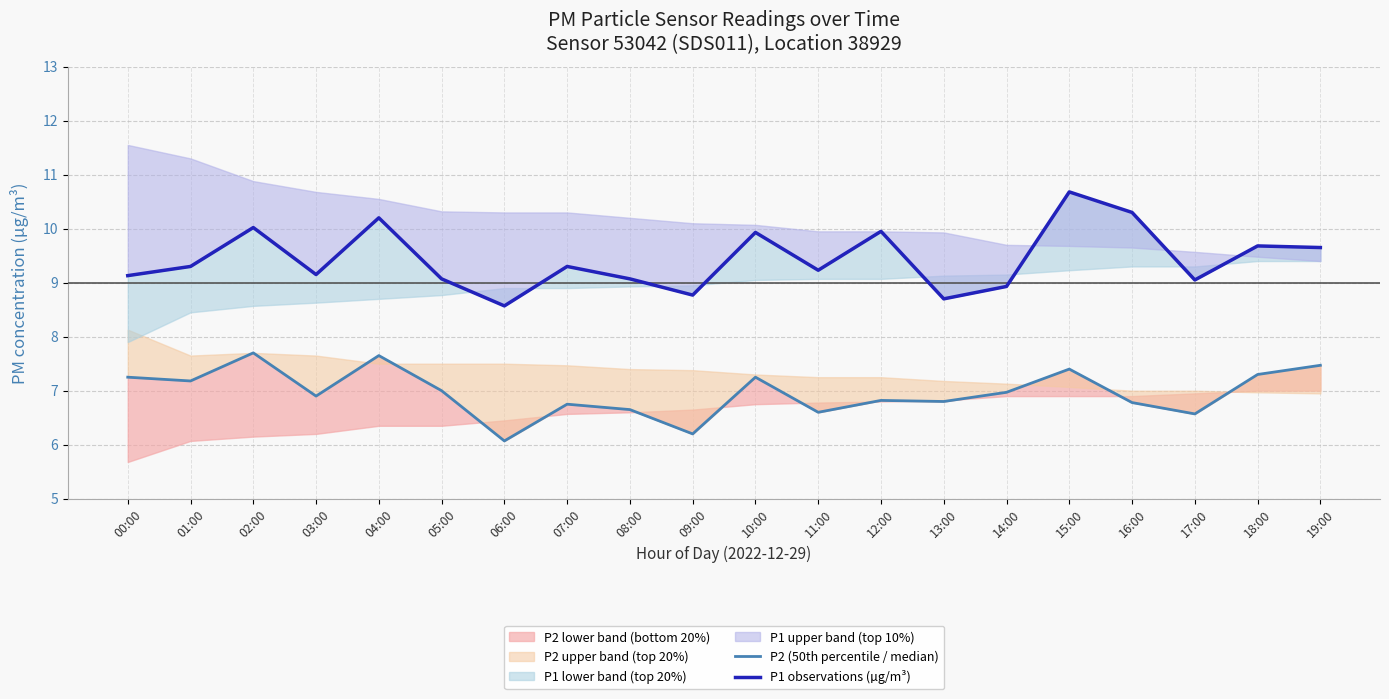

Reading right to left, transcribe all the data shown in this chart.

P2 (50th percentile / median): 7.5	7.3	6.6	6.8	7.4	7.0	6.8	6.8	6.6	7.2	6.2	6.7	6.8	6.1	7.0	7.7	6.9	7.7	7.2	7.2
P1 observations (µg/m³): 9.7	9.7	9.1	10.3	10.7	8.9	8.7	9.9	9.2	9.9	8.8	9.1	9.3	8.6	9.1	10.2	9.2	10.0	9.3	9.1